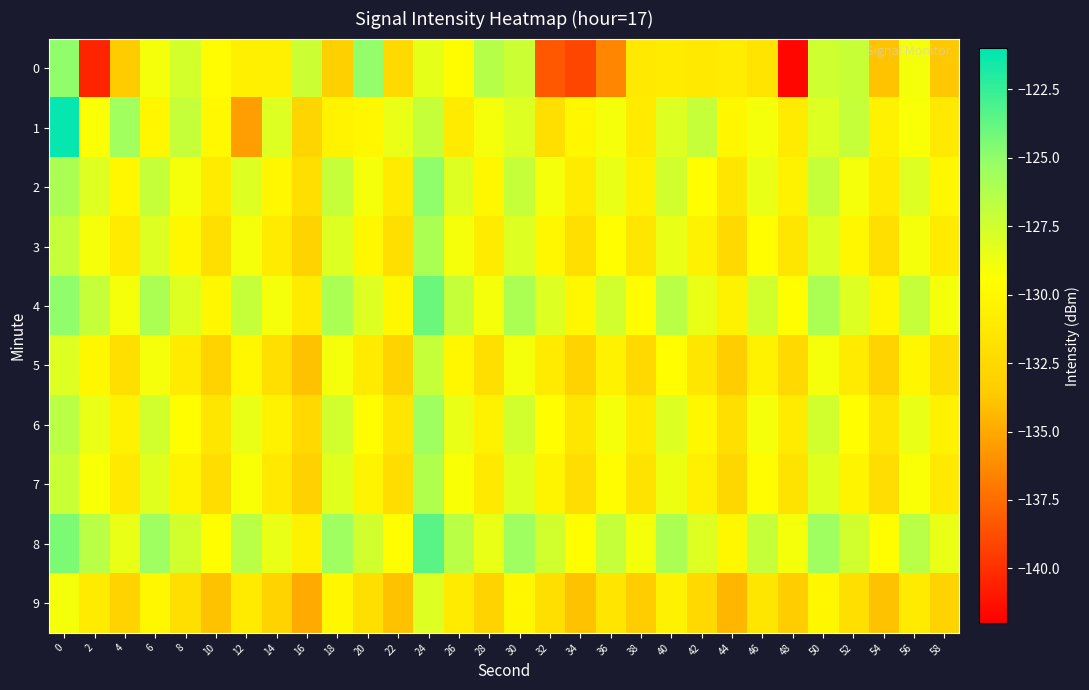

Which series has the widest spread of values?

row_0